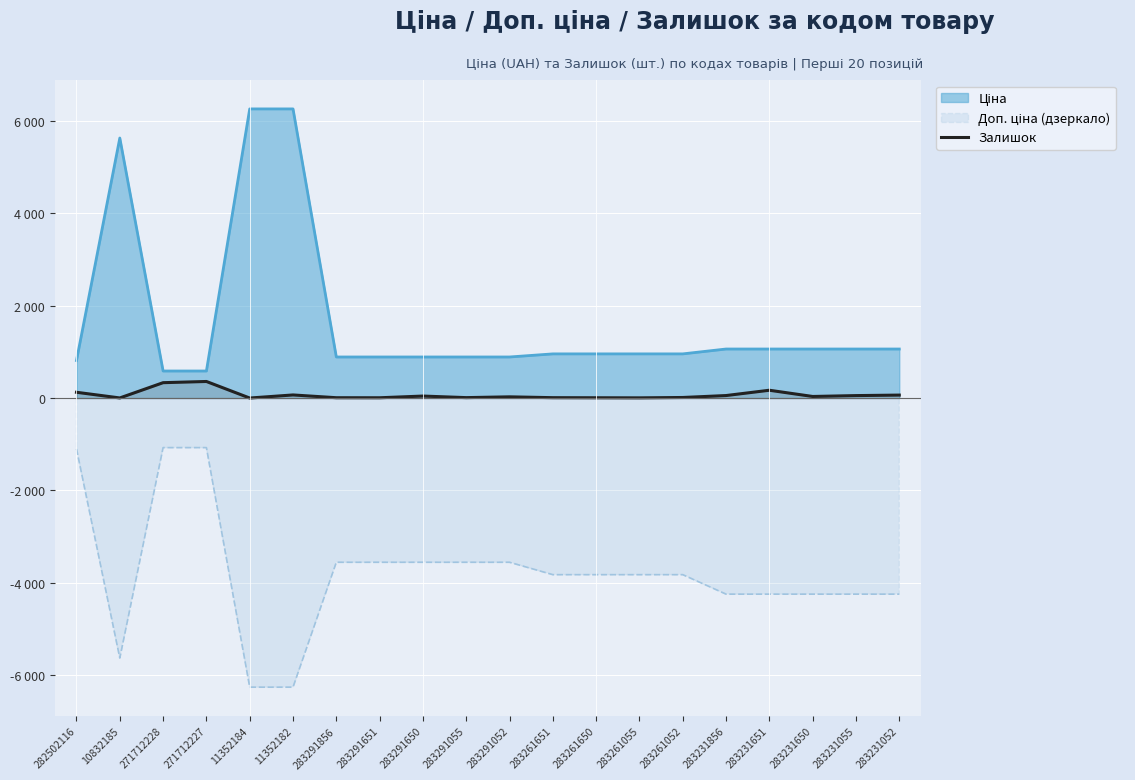

The chart shows a value of 1 at 10832185. True or false?

False